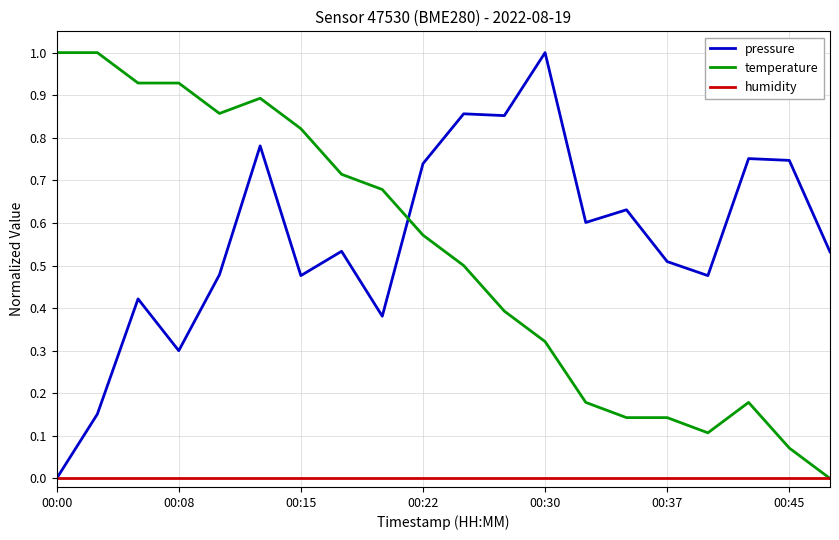

How many intersections are there between temperature and pressure?

1